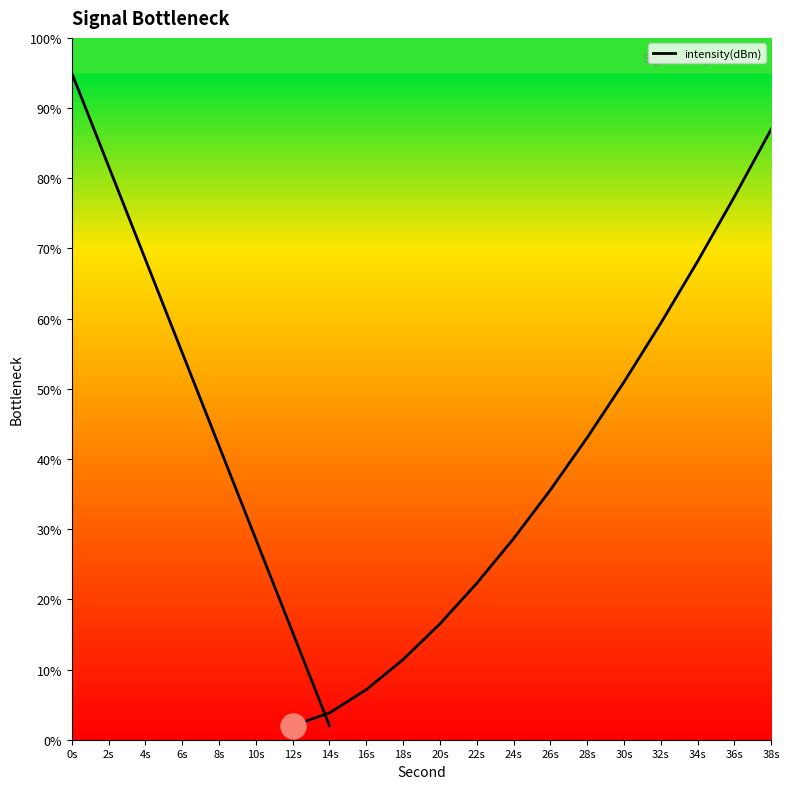

What is the difference between the values at 8s and 4s?

26.6